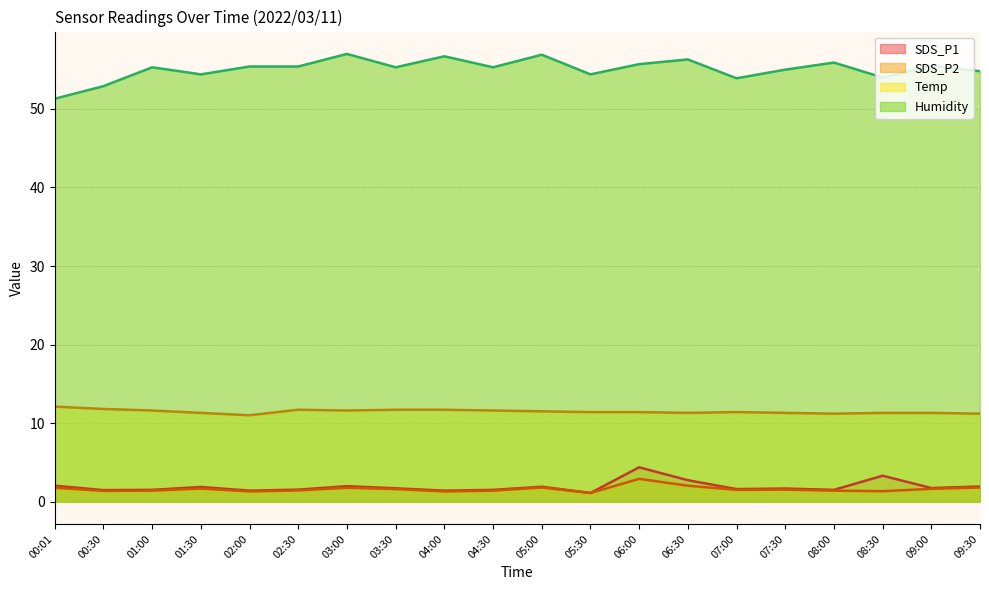

Reading left to right, transcribe all the data shown in this chart.

SDS_P1: 2.0	1.5	1.5	1.9	1.4	1.5	2.0	1.7	1.4	1.5	1.9	1.1	4.4	2.7	1.6	1.7	1.5	3.3	1.7	1.9
SDS_P2: 1.8	1.4	1.4	1.7	1.3	1.4	1.8	1.6	1.3	1.4	1.8	1.1	2.9	2.0	1.5	1.5	1.4	1.3	1.6	1.8
Temp: 12.1	11.8	11.6	11.3	11.0	11.7	11.6	11.7	11.7	11.6	11.5	11.4	11.4	11.3	11.4	11.3	11.2	11.3	11.3	11.2
Humidity: 51.3	52.9	55.3	54.4	55.4	55.4	57.0	55.3	56.7	55.3	56.9	54.4	55.7	56.3	53.9	55.0	55.9	54.0	55.5	54.8